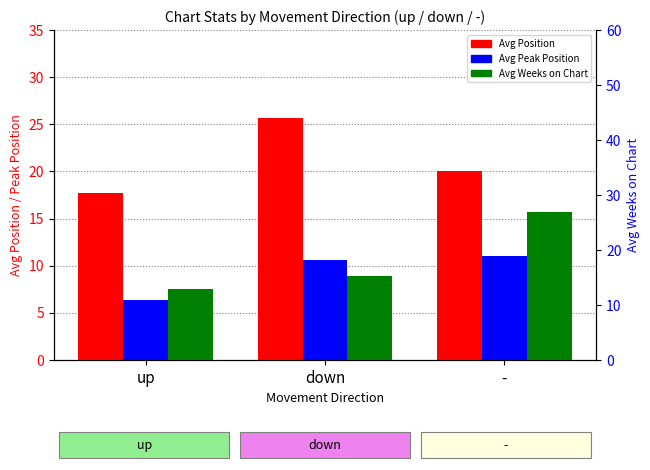

At which category is the sum across all series the highest?

-